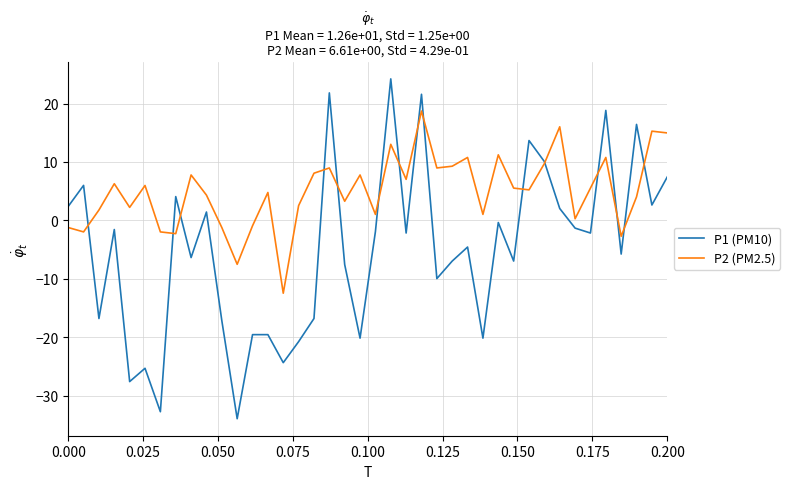

In P1 (PM10), how many points are lower than both neighbors (excluding endpoints)?

14